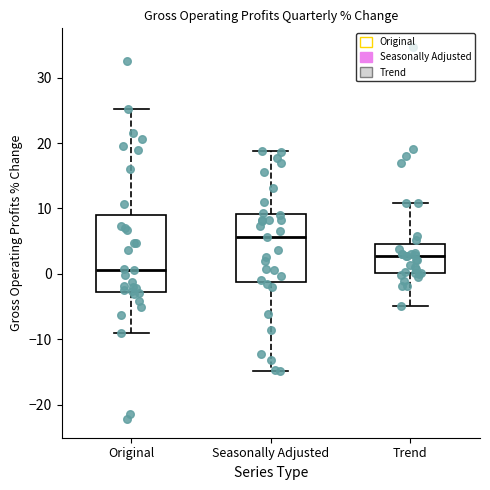

Reading left to right, transcribe this box plot: for each box, give where its median line is, the range the box spans, and where its two whiskers end, as read against the y-axis. The values are not printed on the chart, so give them approximately, as read against the axis.

Original: median 1, box -3 to 9, whiskers -9 to 25
Seasonally Adjusted: median 6, box -1 to 9, whiskers -15 to 19
Trend: median 3, box 0 to 5, whiskers -5 to 11